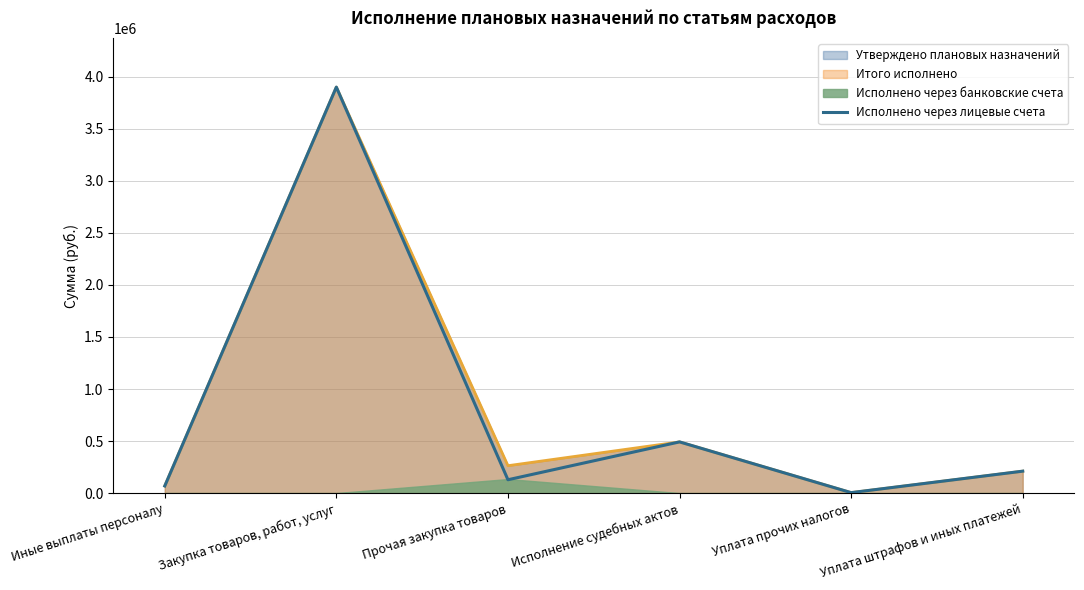

What is the difference between the maximum and minimum values?

3895946.5